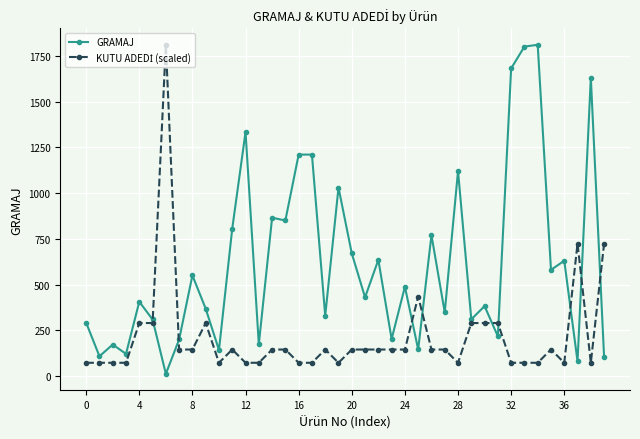

True or false: GRAMAJ has more than 0 interior local peaks.

True